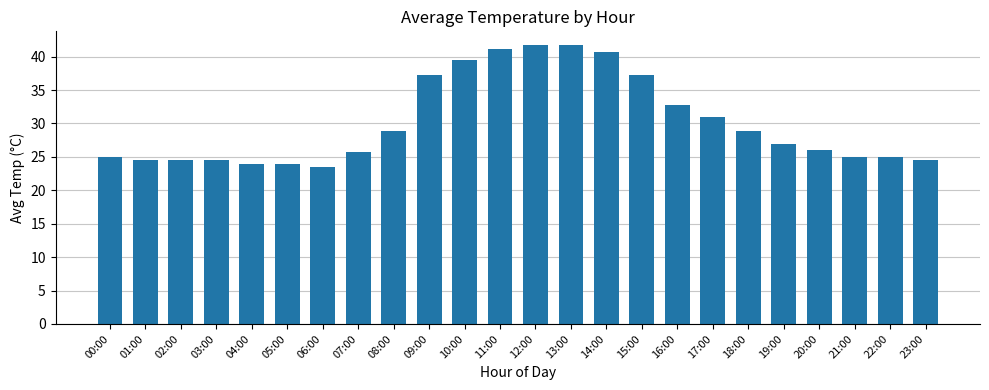

What is the label of the 17th bar from the right?

07:00